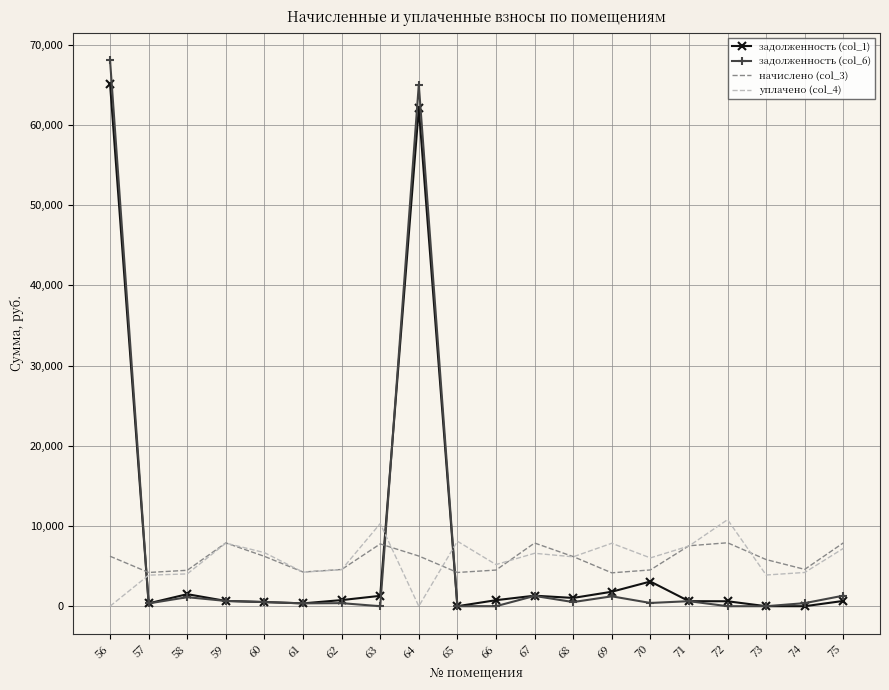

At how many categories does at least one series exceed 40367?

2